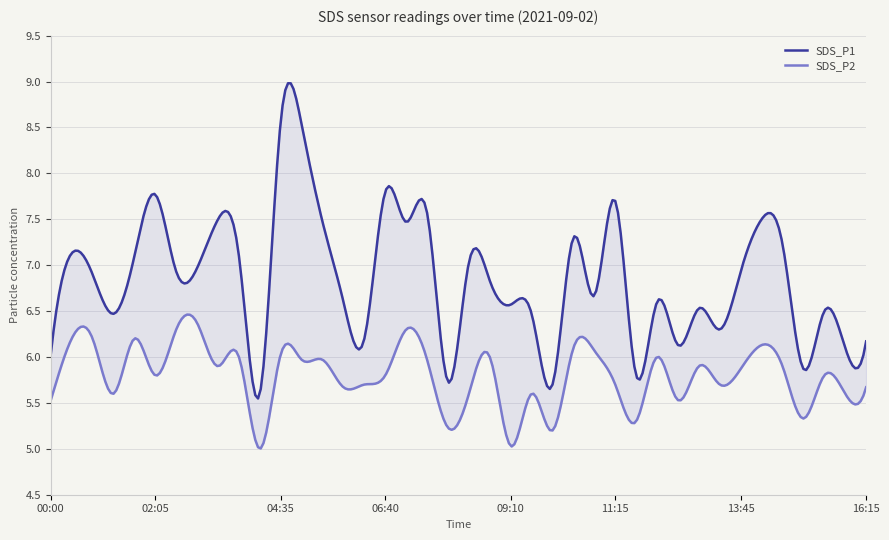

What is the smallest value displayed?

5.0